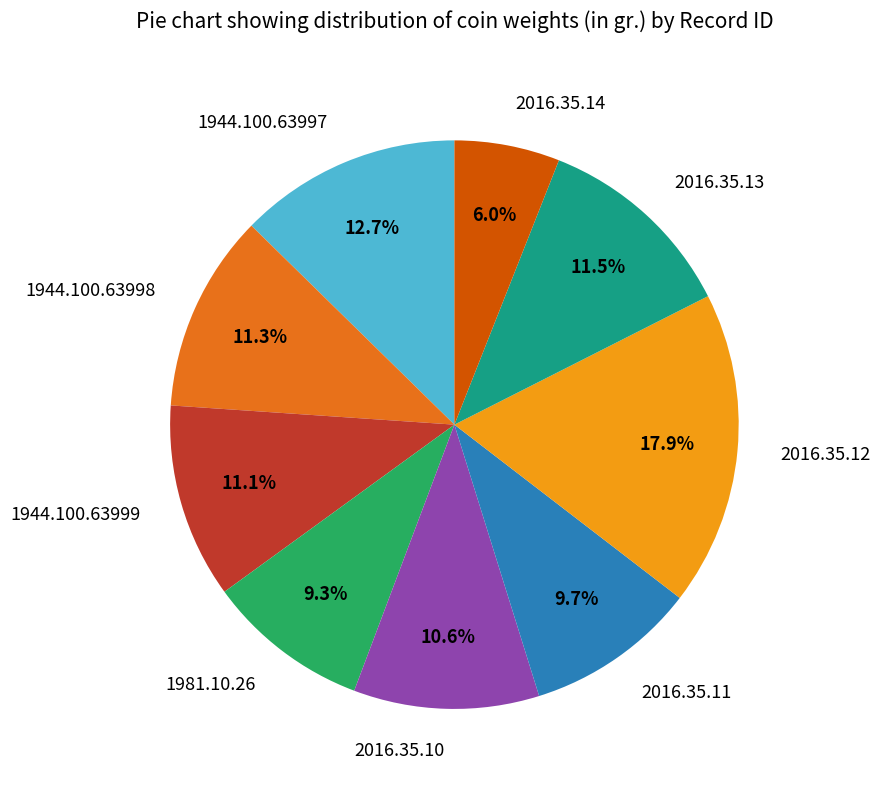

Is there a majority slice in this chart?

No